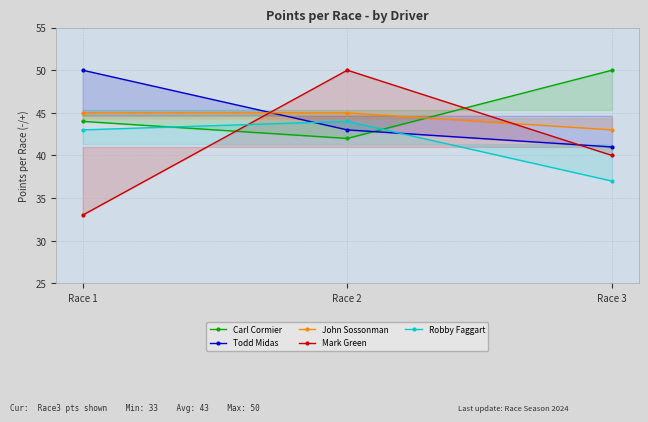

The value of Todd Midas at Race 2 is 15. True or false?

False